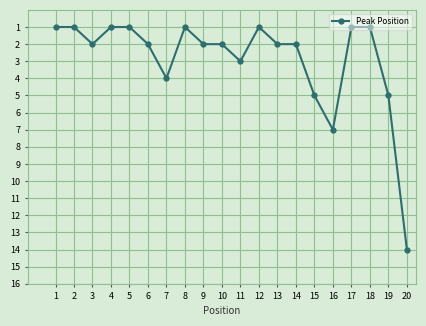

True or false: there are more than 1 points higher than both neighbors.

True